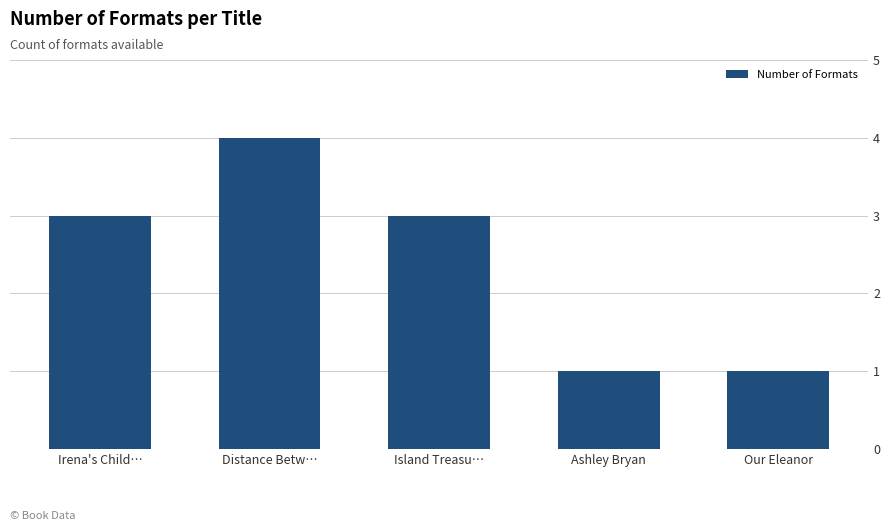

Between Ashley Bryan and Irena's Child…, which is larger?

Irena's Child…